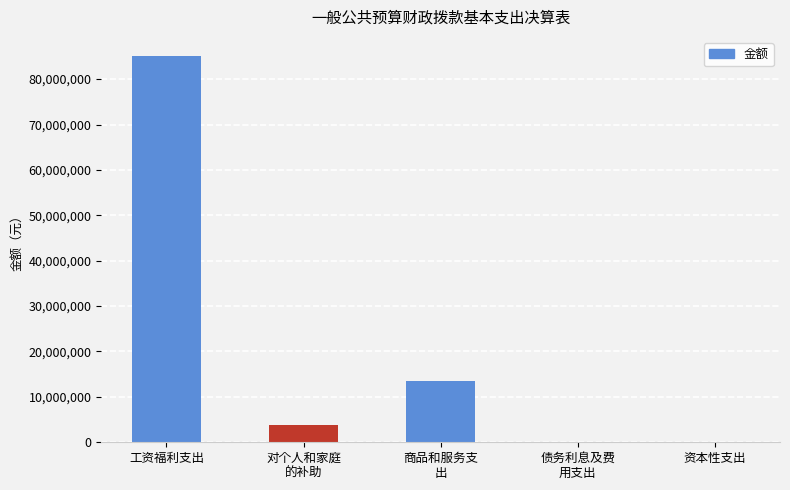

Between 资本性支出 and 工资福利支出, which is larger?

工资福利支出